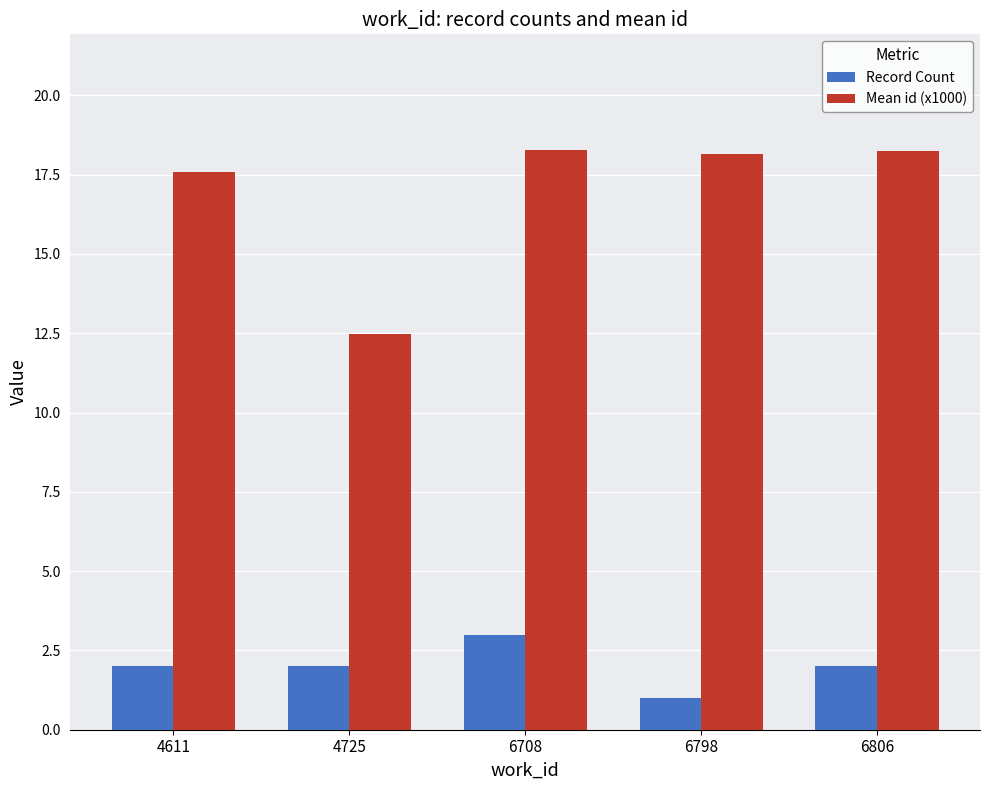

How many values in the Mean id (x1000) series exceed 18?

3